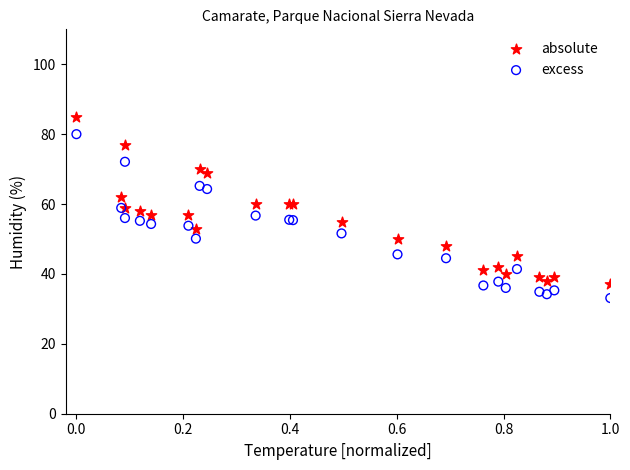

Which series has the widest spread of Y values?

absolute